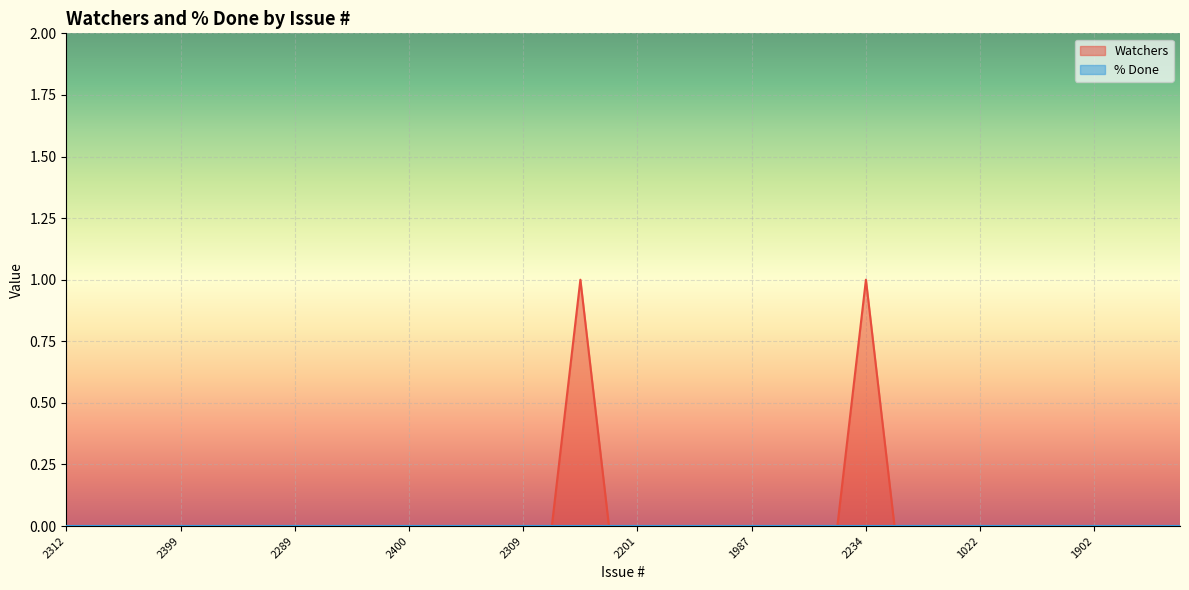

How many categories are shown in the chart?

40